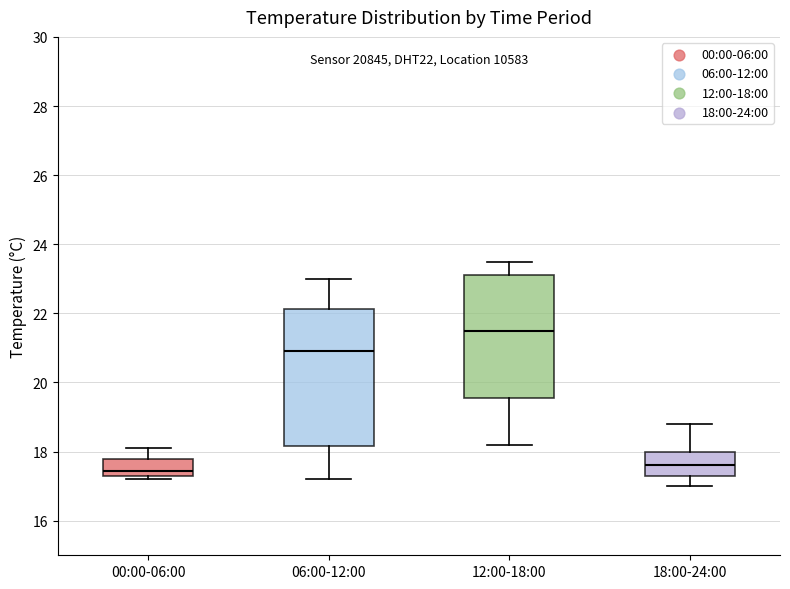

Reading left to right, read every box against the y-axis: the position of its median line, the range the box covers, and the ends of its whiskers. The values are not printed on the chart, so give them approximately, as read against the axis.

00:00-06:00: median 17.4 (just above the box's lower edge), box 17.4 to 17.8, whiskers 17.2 to 18.2
06:00-12:00: median 21.0, box 18.2 to 22.2, whiskers 17.2 to 23.0
12:00-18:00: median 21.6, box 19.6 to 23.2, whiskers 18.2 to 23.6
18:00-24:00: median 17.6, box 17.4 to 18.0, whiskers 17.0 to 18.8